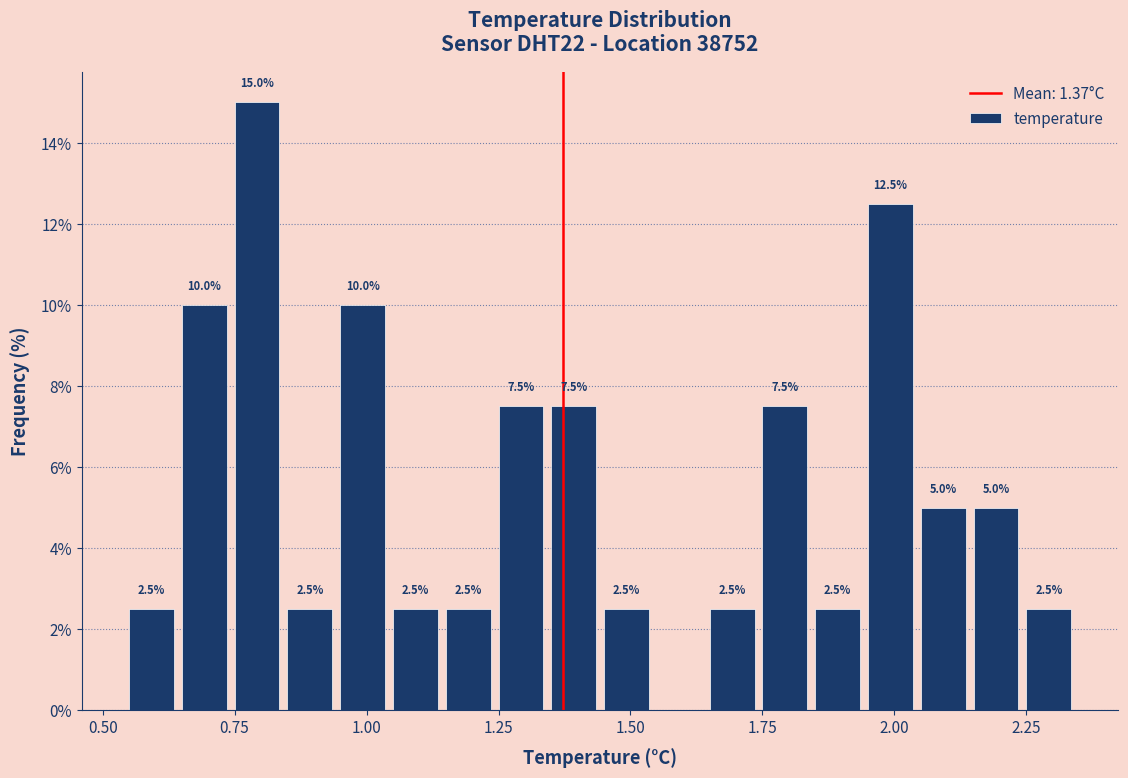

Around what value on the x-axis is the tallest bar? Give the approximate position of its centre, as read against the axis.

0.80